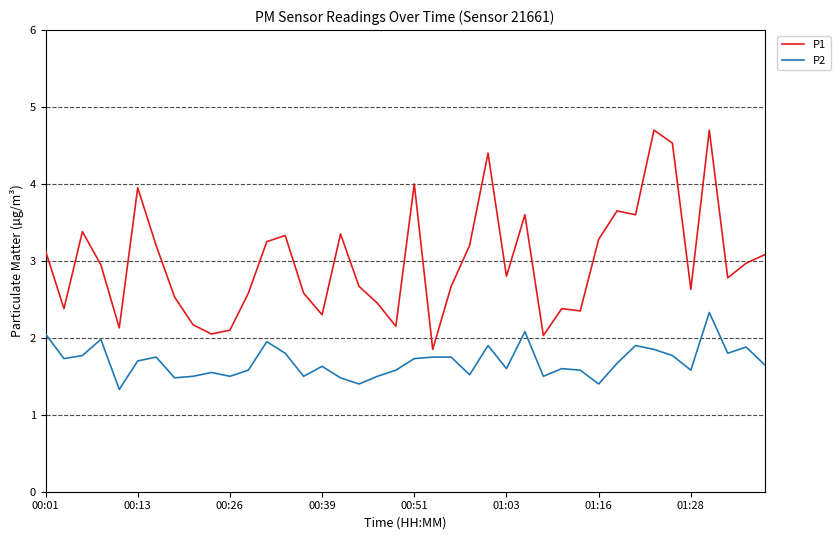

What is the minimum value shown in the chart?

1.3